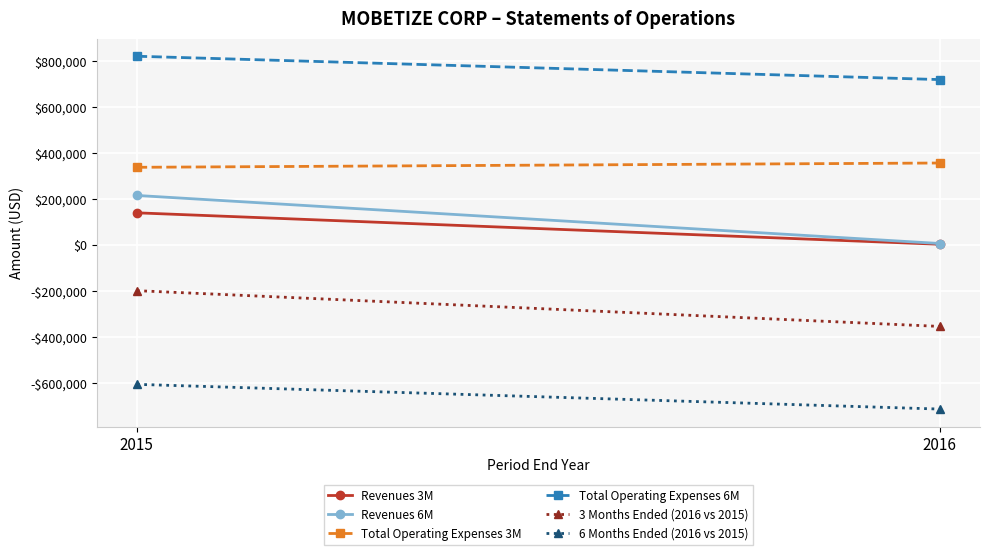

What is the difference between the highest and lowest values at 2016?

1433769